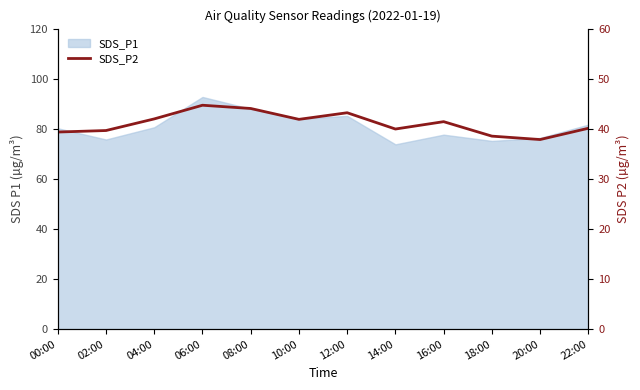

What is the sum of all values?

492.7